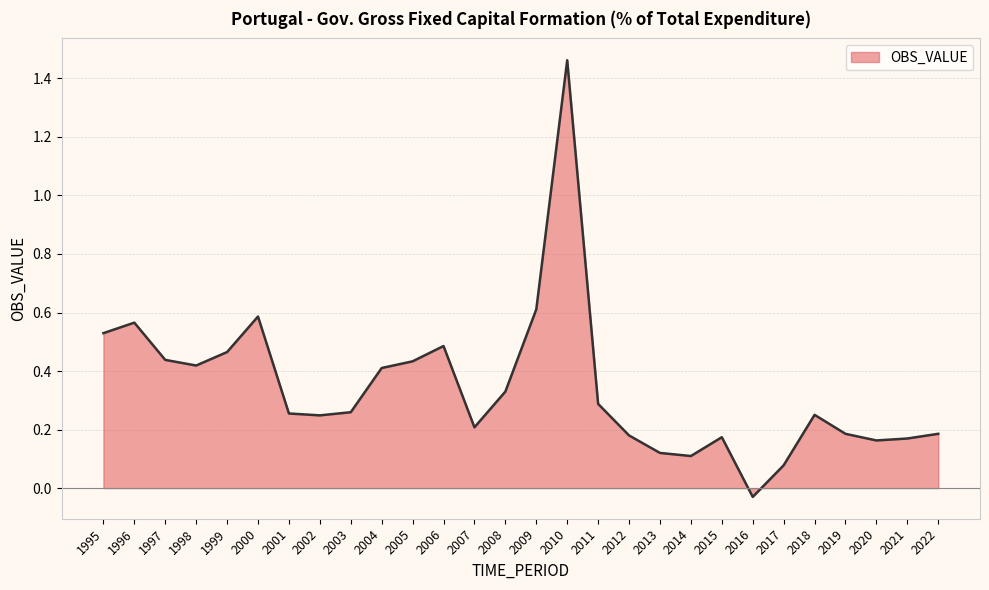

What is the difference between the values at 2010 and 2017?

1.4